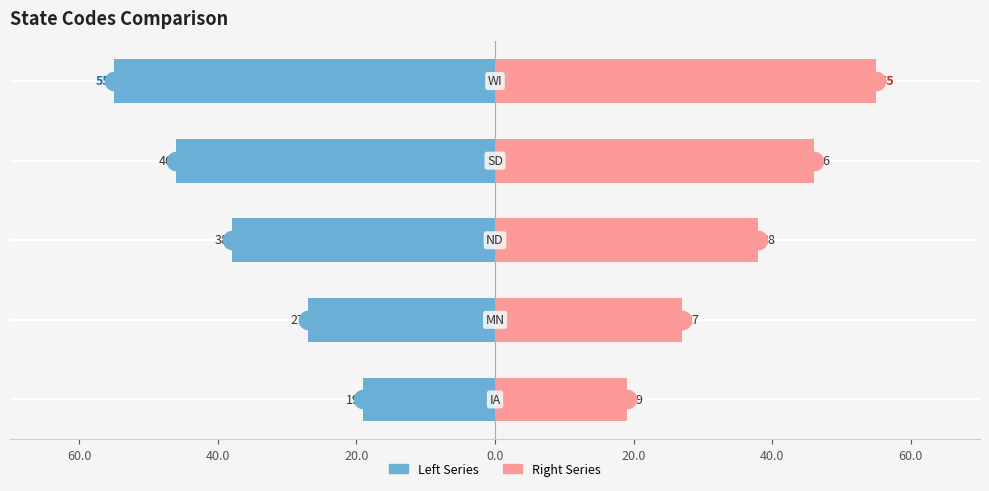

At how many categories does at least one series exceed -22?

5